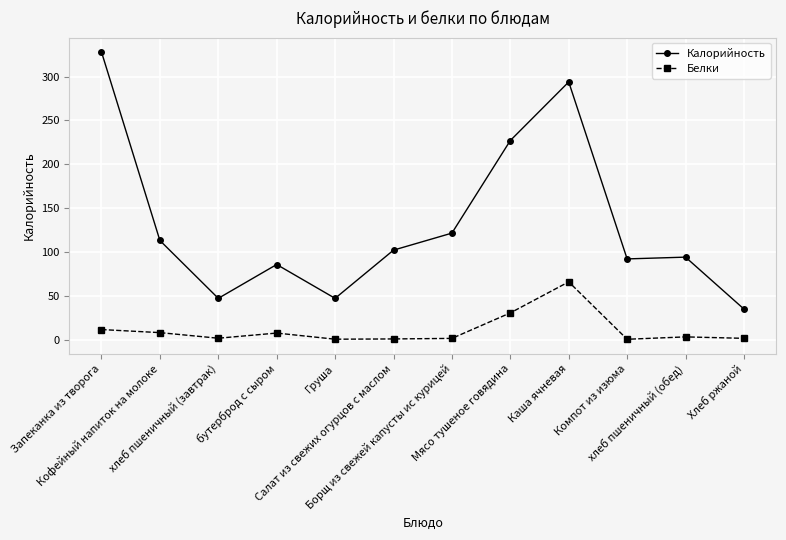

What is the label of the 4th point from the left?

бутерброд с сыром